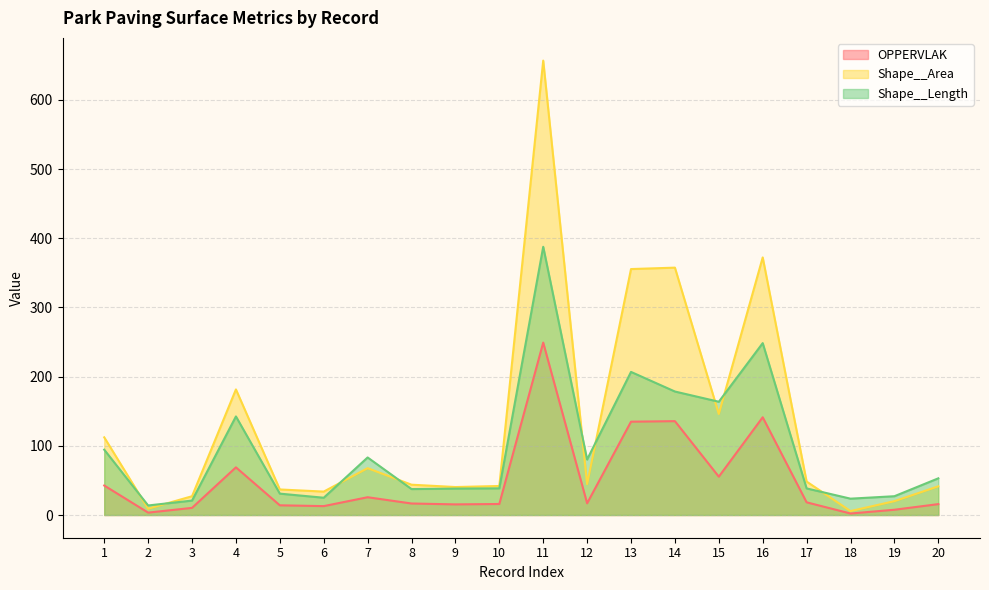

Does the chart display data point markers on the line(s)?

No